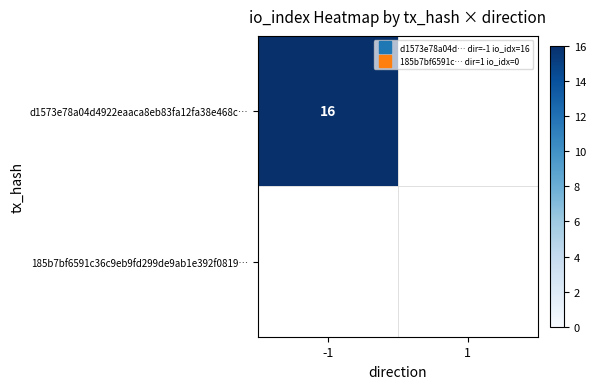

Is it true that d1573e78a04d4922eaaca8eb83fa12fa38e468c equals 25 at io_index?

False